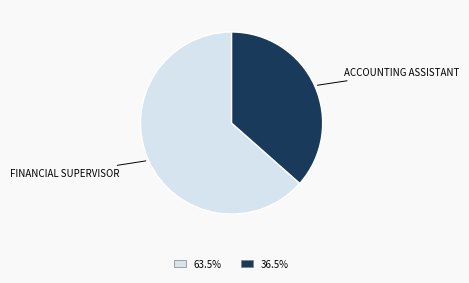

Does any single category account for the majority?

Yes